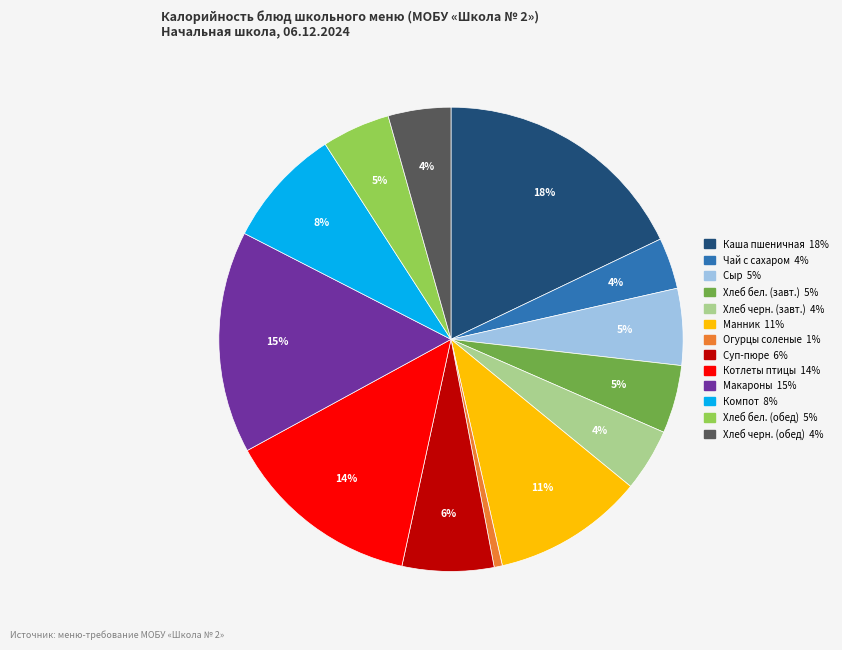

Is there a majority slice in this chart?

No